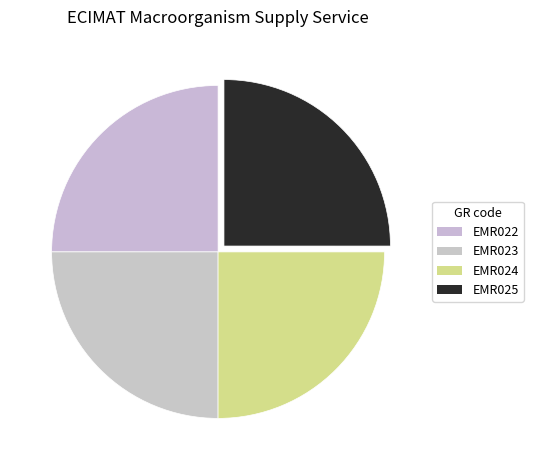

How many segments does this pie chart have?

4